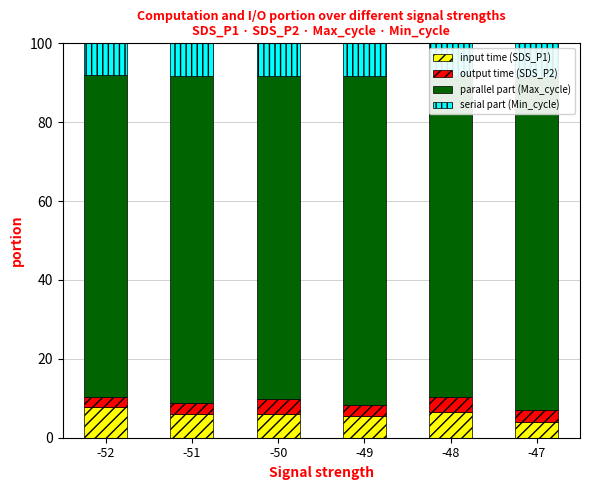

Read the parallel part (Max_cycle) value at -49.

83.4